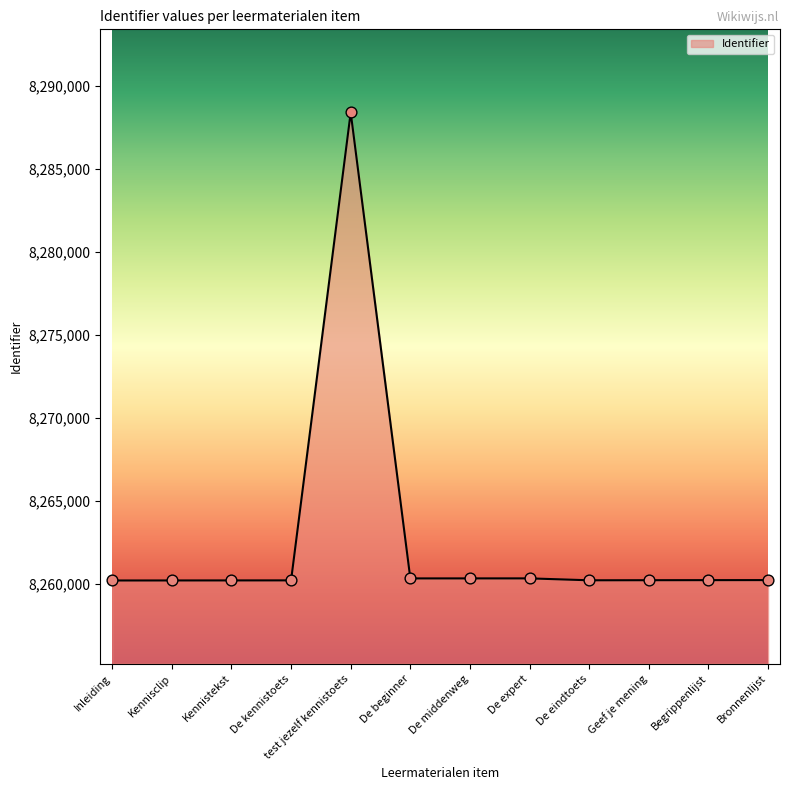

What is the ratio of the value at De beginner to the value at De kennistoets?

1.0